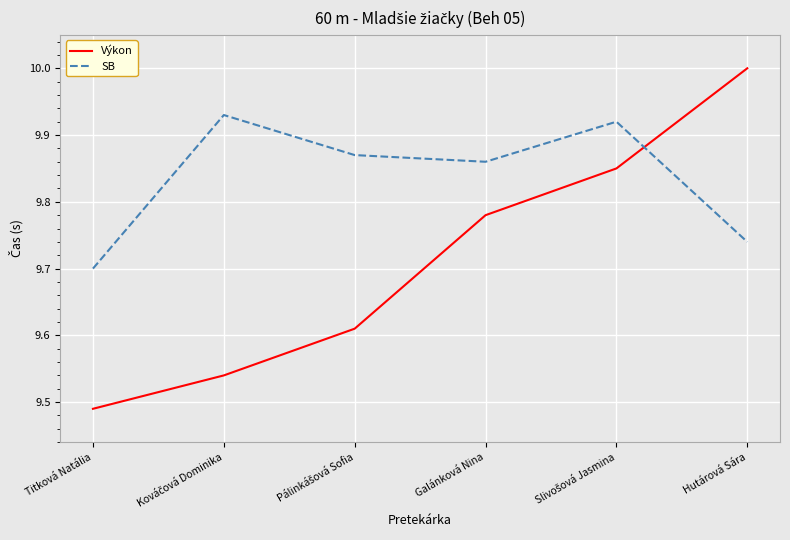

At which label is Výkon closest to 9?

Titková Natália